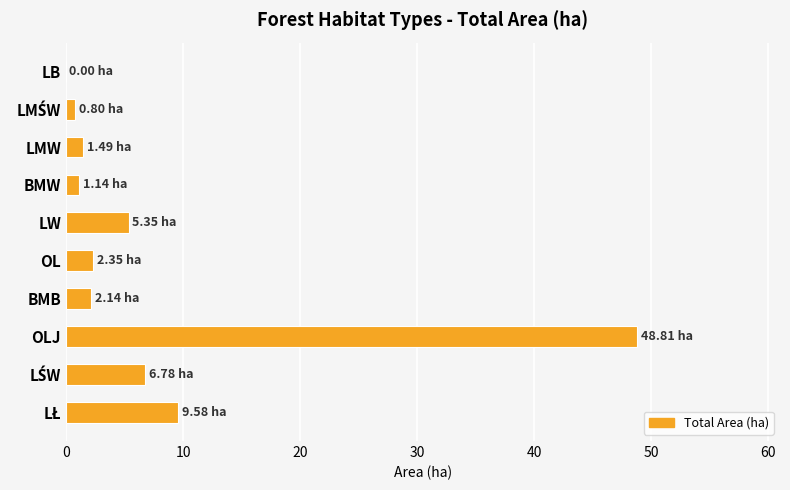

What is the sum of all values?

78.4